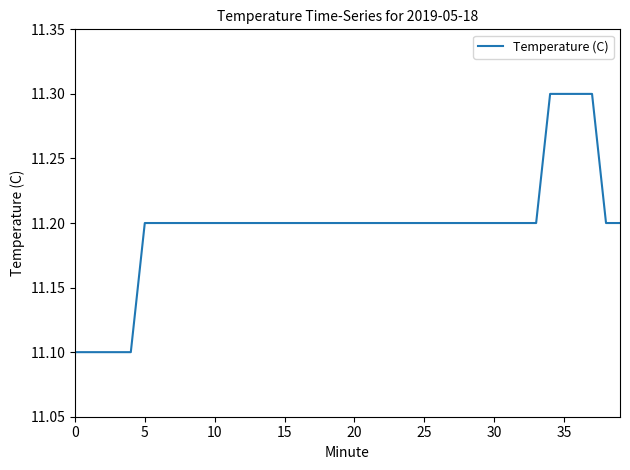

What is the minimum value shown in the chart?

11.1